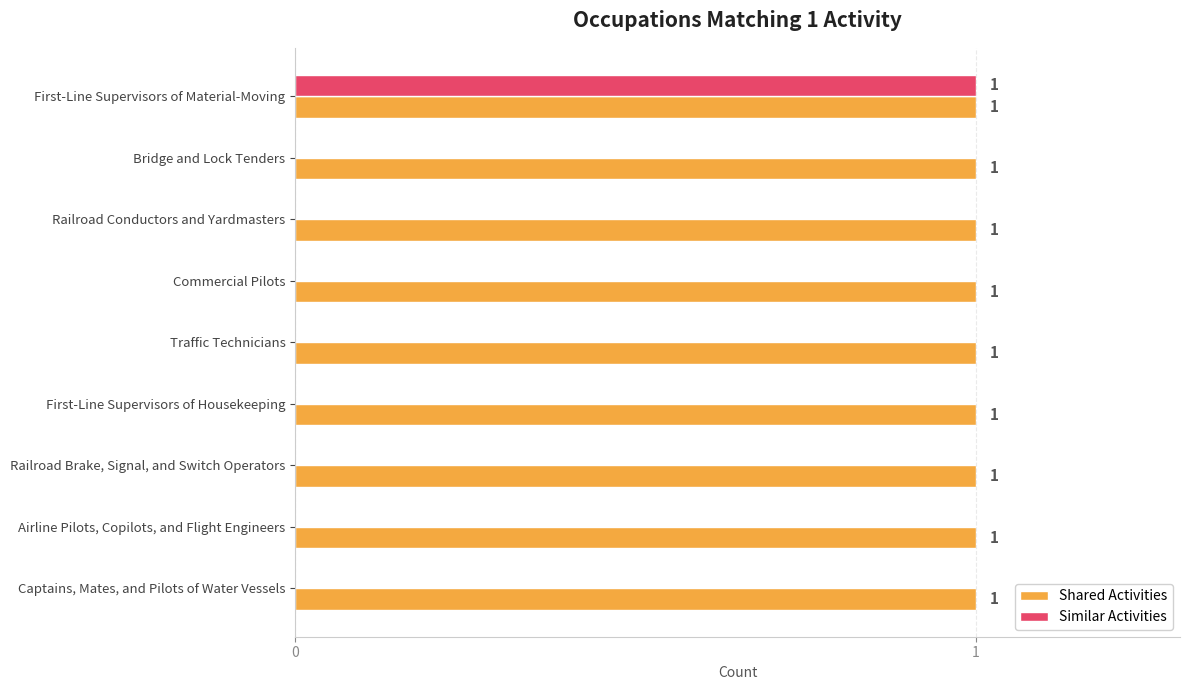

Count the Similar Activities values in the range 0 to 1.

9